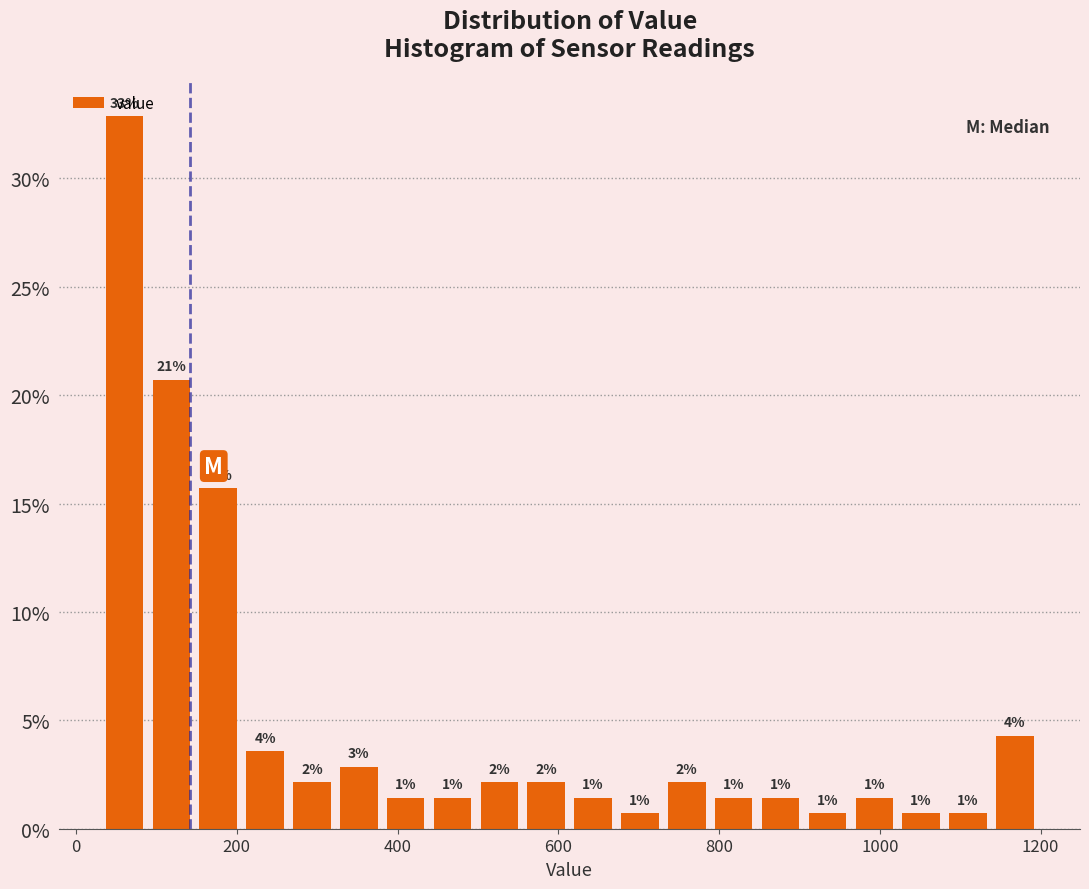

Read against the x-axis, roughly where is the centre of the tallest bar?

60